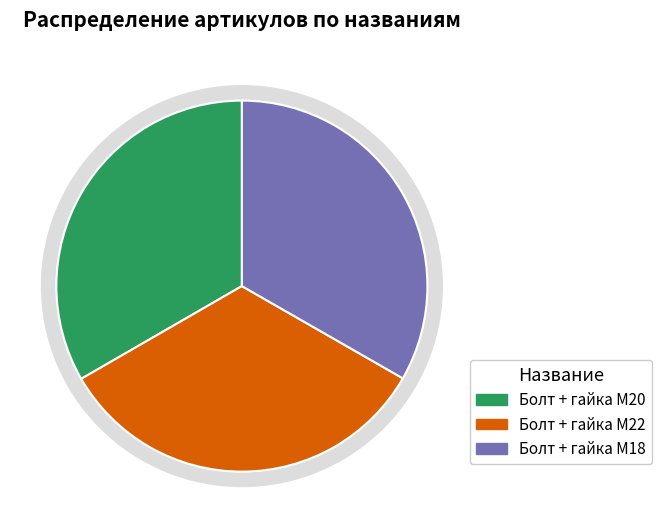

Do Болт + гайка M18 and Болт + гайка M22 together represent more than half of the pie?

Yes